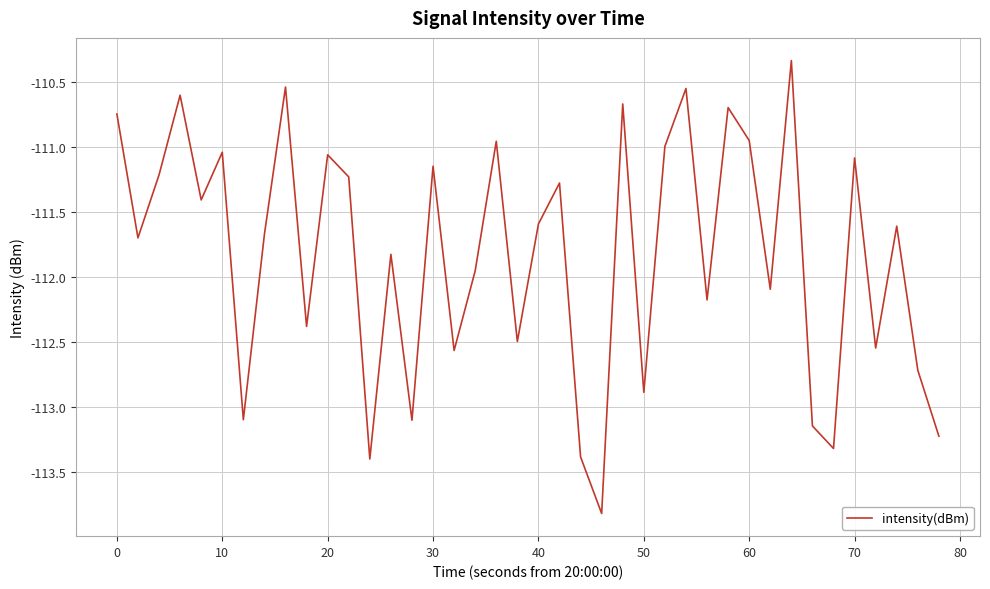

Does the chart display data point markers on the line(s)?

No